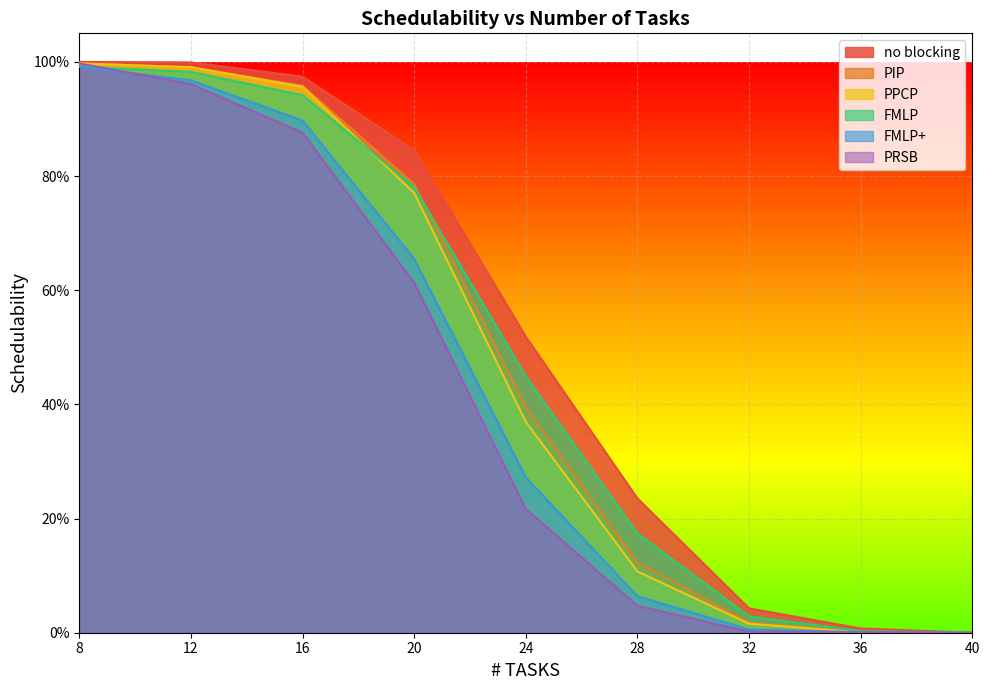

Reading left to right, extract all data points from this chart.

no blocking: 8=1.0	12=1.0	16=1.0	20=0.8	24=0.5	28=0.2	32=0.0	36=0.0	40=0.0
PIP: 8=1.0	12=1.0	16=1.0	20=0.8	24=0.4	28=0.1	32=0.0	36=0.0	40=0.0
PPCP: 8=1.0	12=1.0	16=1.0	20=0.8	24=0.4	28=0.1	32=0.0	36=0.0	40=0.0
FMLP: 8=1.0	12=1.0	16=0.9	20=0.8	24=0.4	28=0.2	32=0.0	36=0.0	40=0.0
FMLP+: 8=1.0	12=1.0	16=0.9	20=0.7	24=0.3	28=0.1	32=0.0	36=0.0	40=0.0
PRSB: 8=1.0	12=1.0	16=0.9	20=0.6	24=0.2	28=0.0	32=0.0	36=0.0	40=0.0